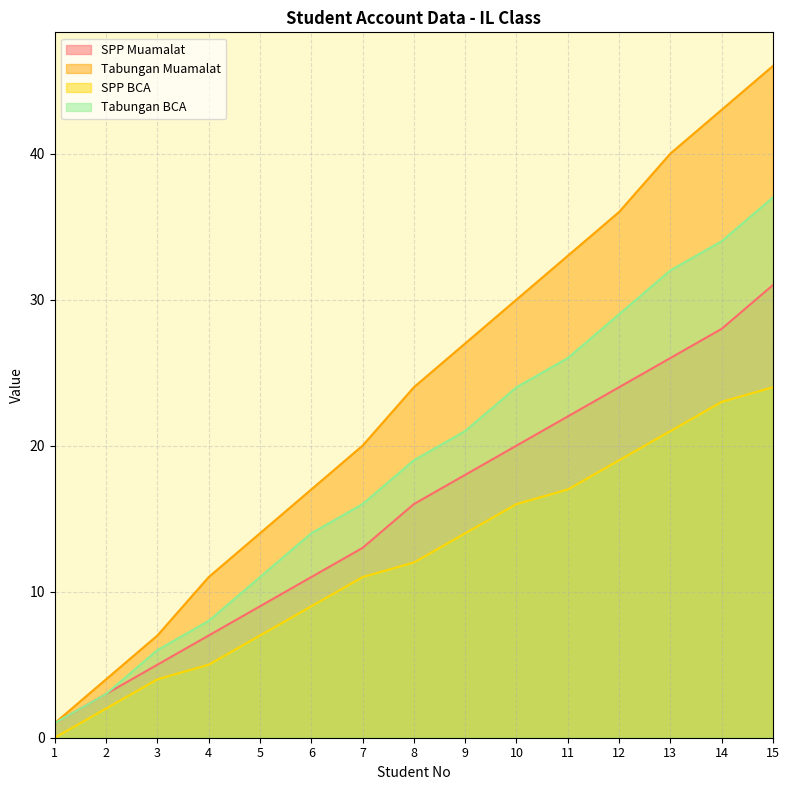

How many series are shown in this chart?

4